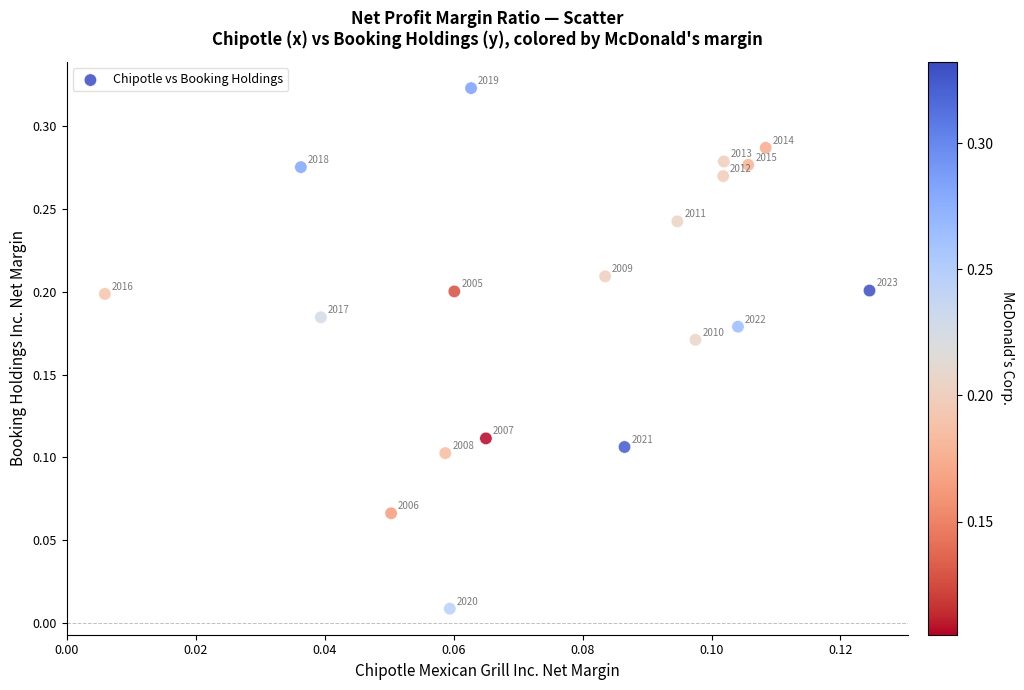

How many points are shown in the scatter plot?

19